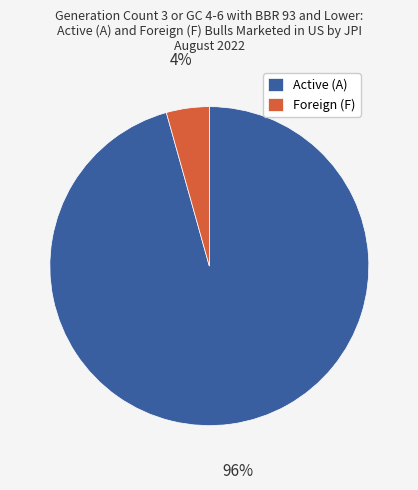

What is the majority slice?

Active (A)